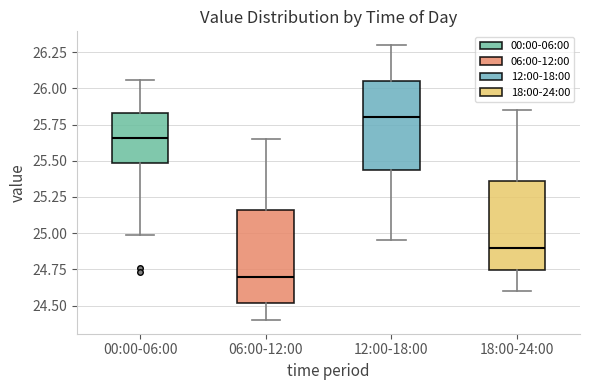

Where is the lower edge of the box for 00:00-06:00 on the y-axis? The values are not printed on the chart, so give them approximately, as read against the axis.

25.50